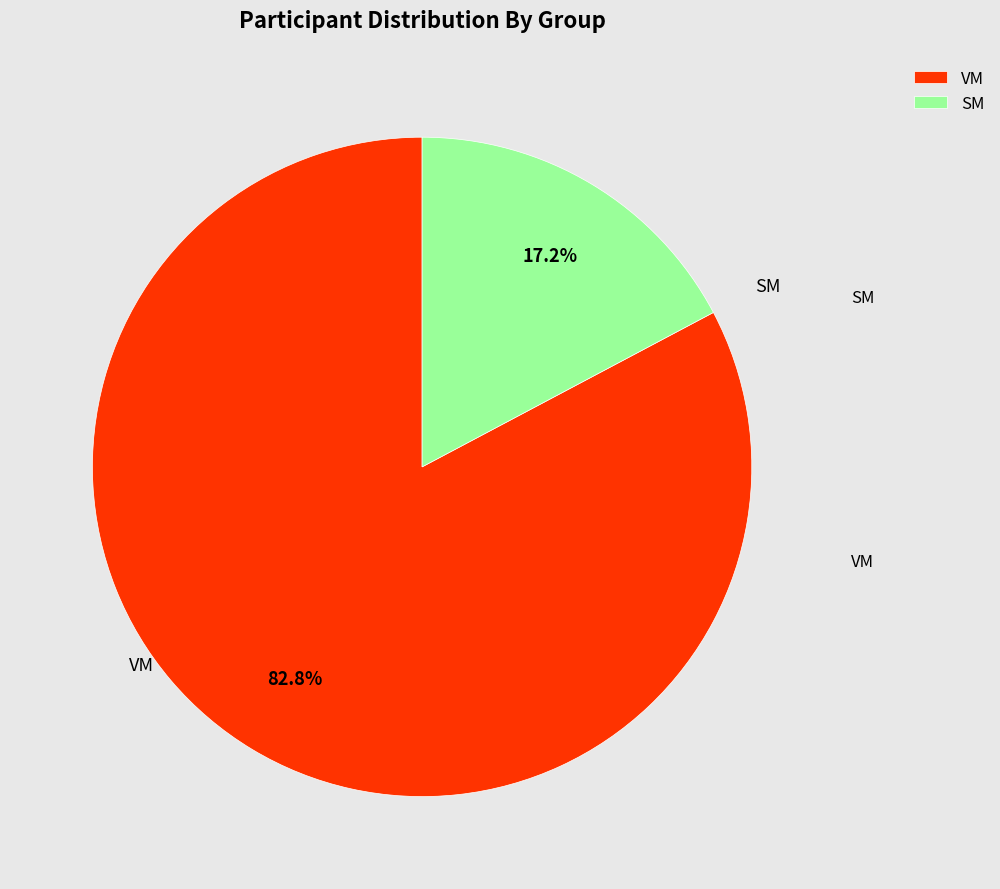

Which slice represents more than half of the pie?

VM